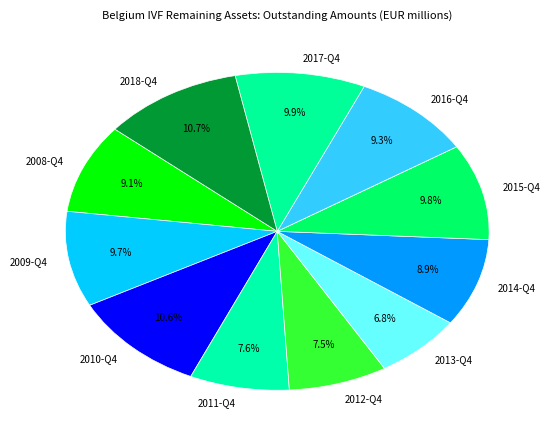

What is the smallest slice in the pie chart?

2013-Q4